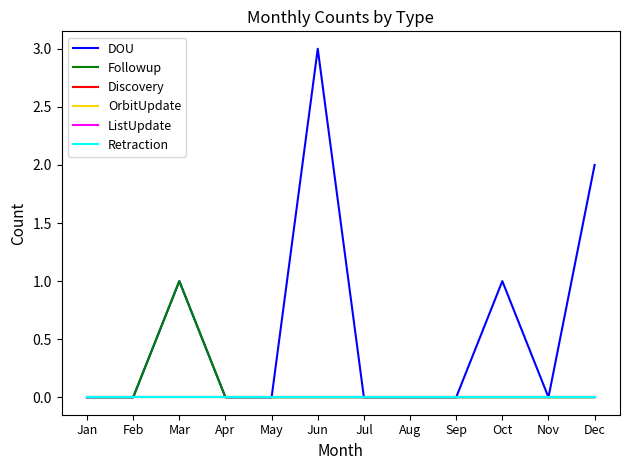

Does the chart display data point markers on the line(s)?

No